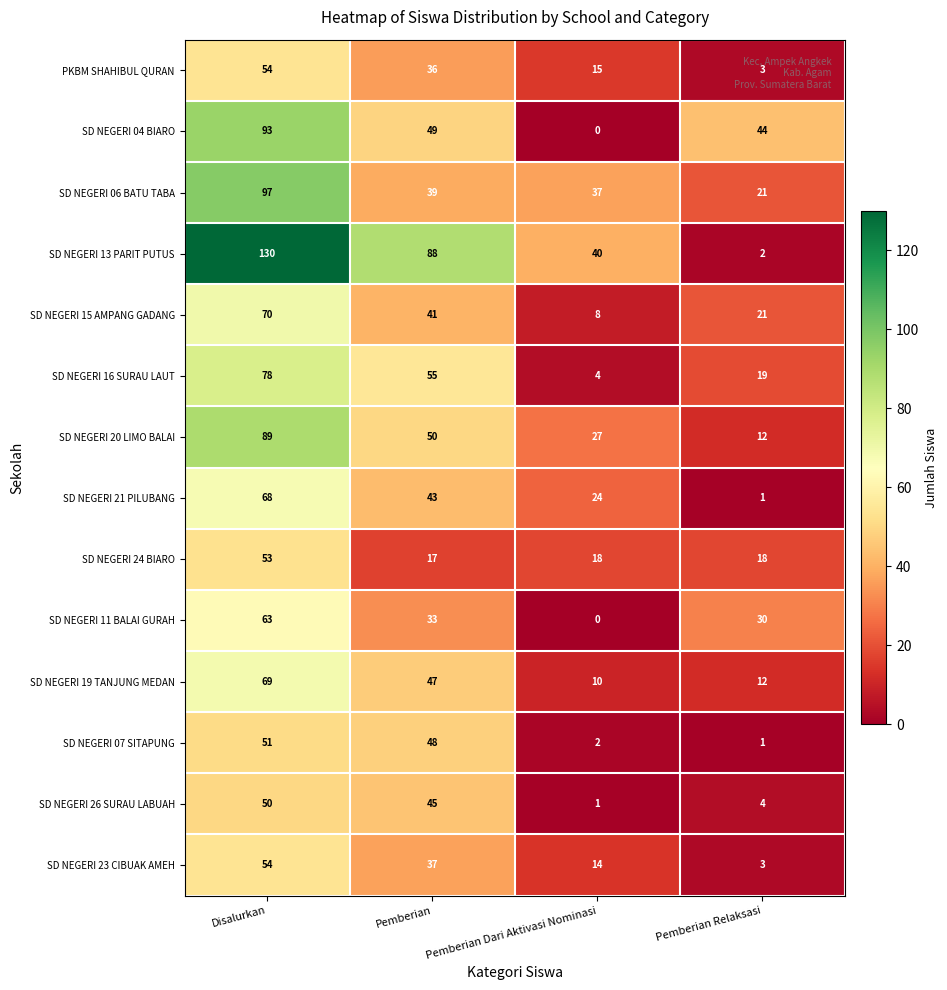

List the labels in order of SD NEGERI 26 SURAU LABUAH value, largest first.

Disalurkan, Pemberian, Pemberian Relaksasi, Pemberian Dari Aktivasi Nominasi